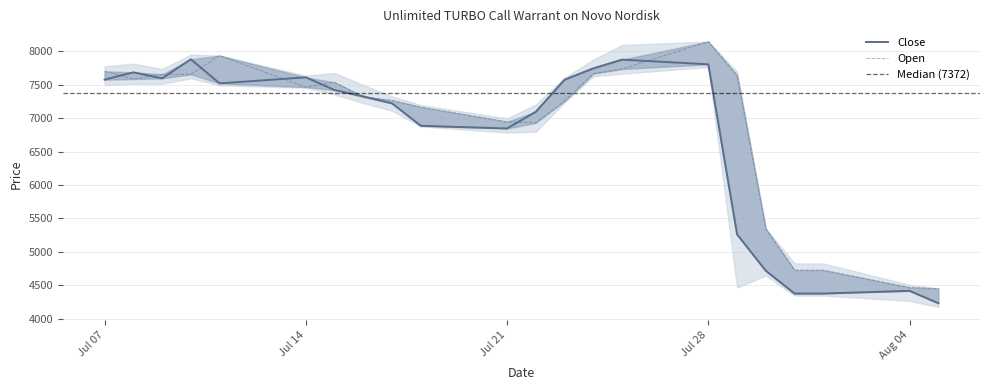

What is the label of the 9th point from the left?

17.07.2025